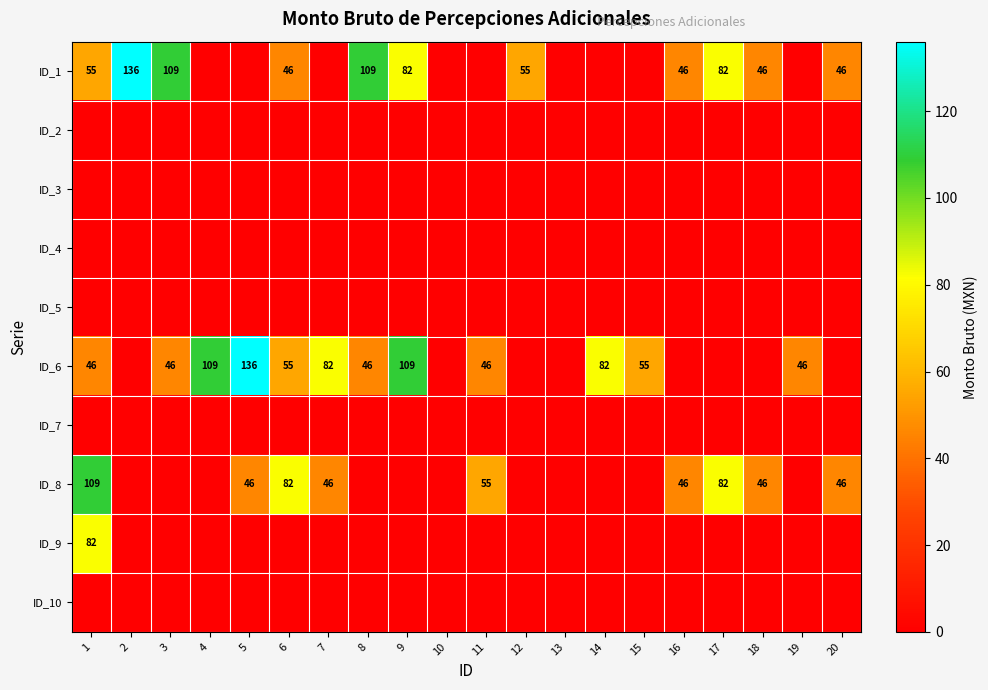

The value of ID_8 at 16 is 46. True or false?

True